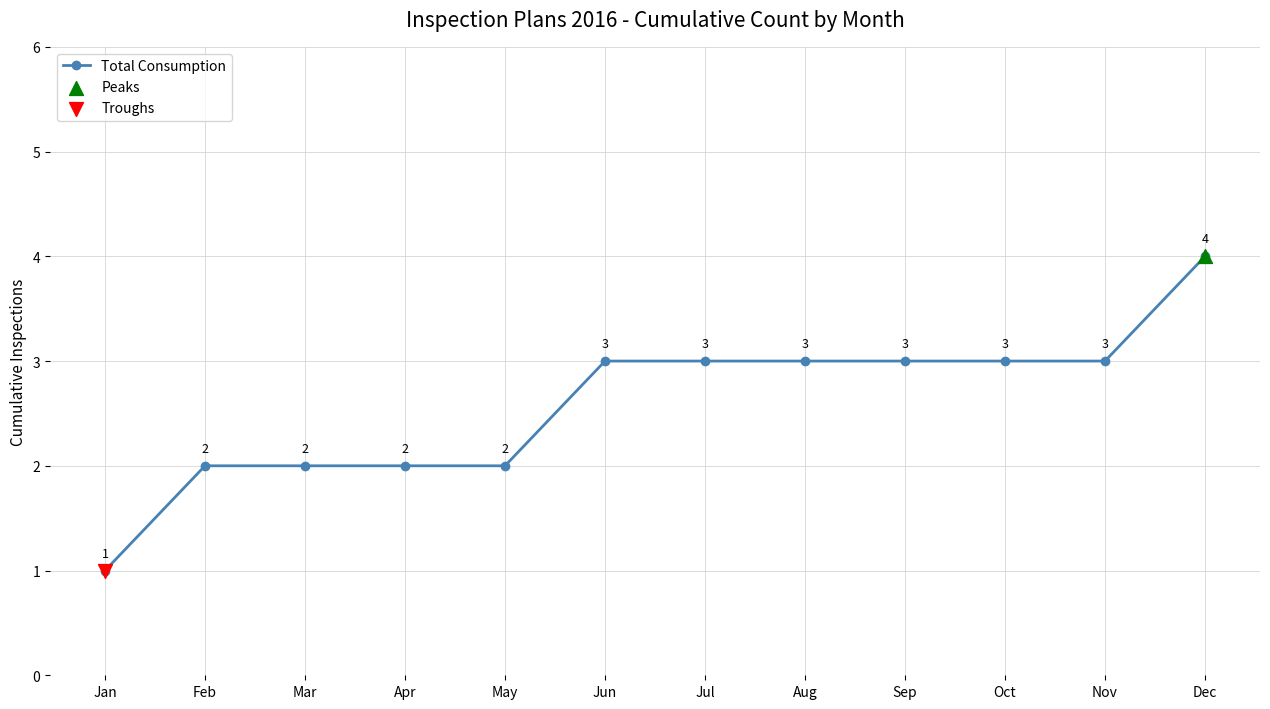

Approximately how many times larger is the value at Oct compared to Mar?

1.5